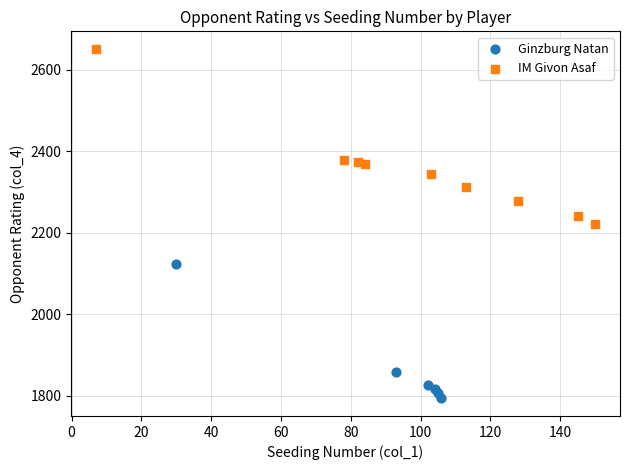

Which series contains the lowest Y value?

Ginzburg Natan